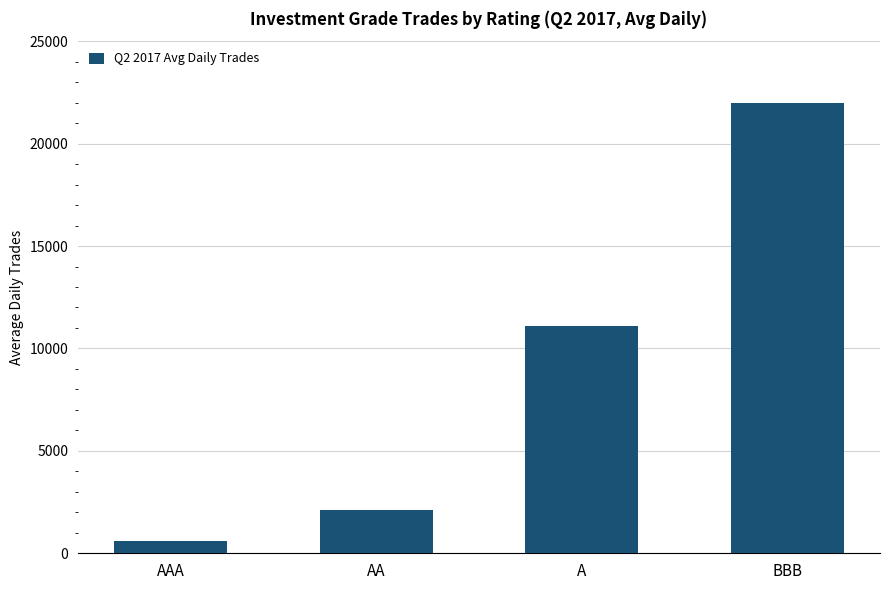

What is the label of the 4th bar from the right?

AAA